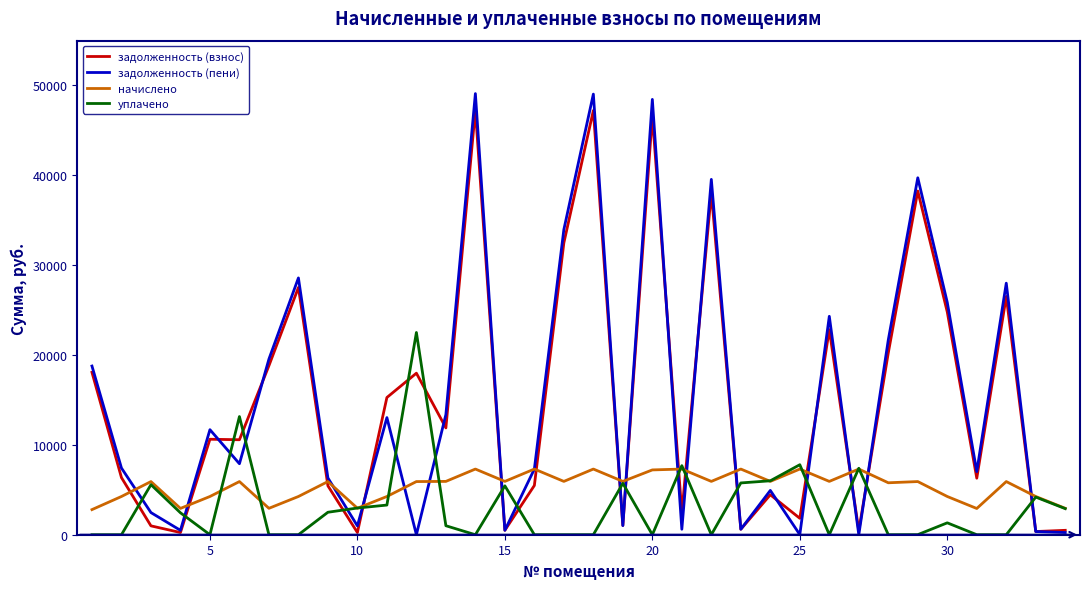

True or false: уплачено and задолженность (взнос) intersect in this chart.

True